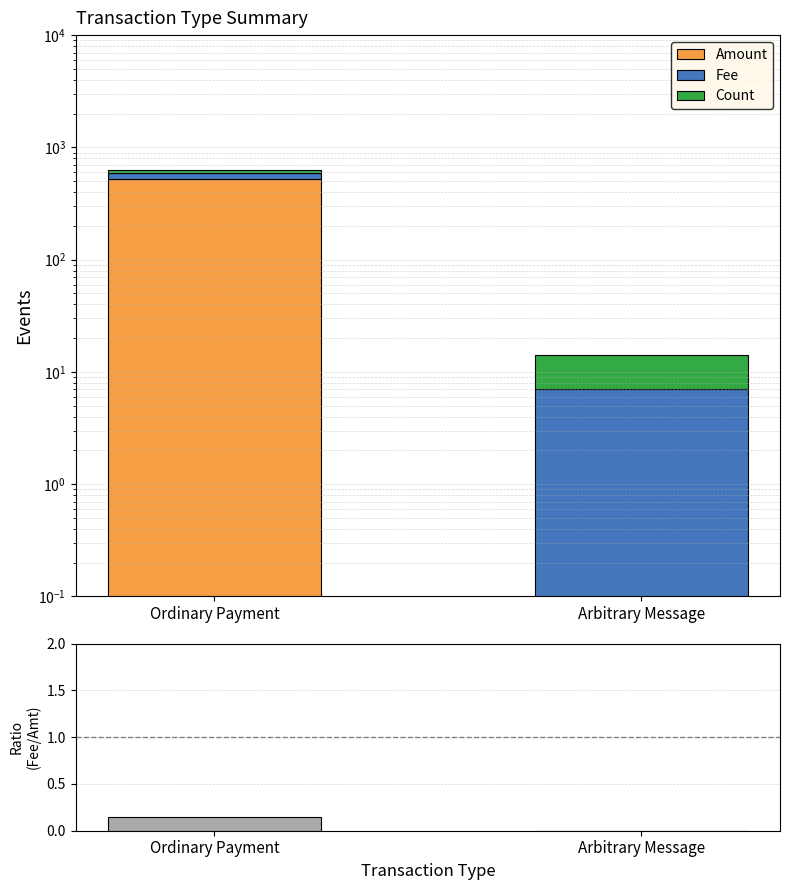

Reading left to right, what are all the values shown in this chart?

Amount: 520.0	0.0
Fee: 75.0	7.0
Count: 33.0	7.0
Fee/Amount: 0.1	0.0